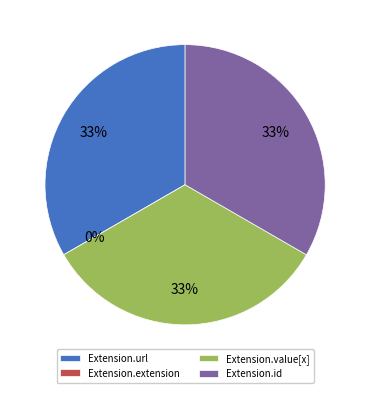

What percentage do Extension.url and Extension.id together represent?

66.7%